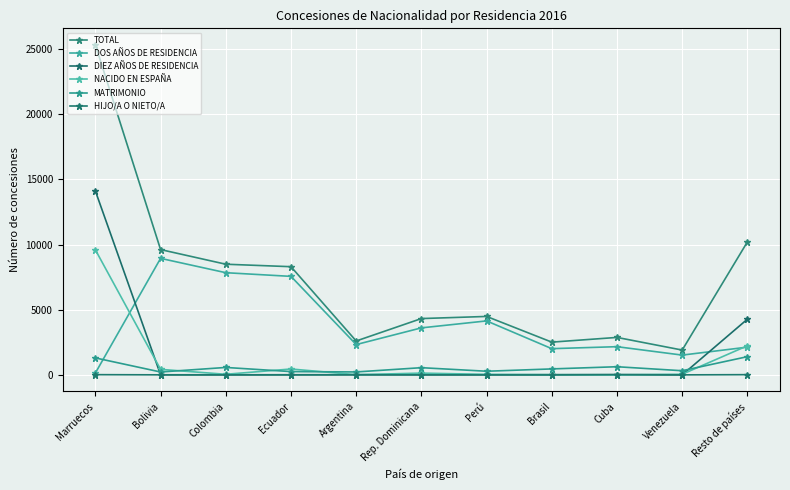

What is the spread (max minus min) of values at Bolivia?

9614